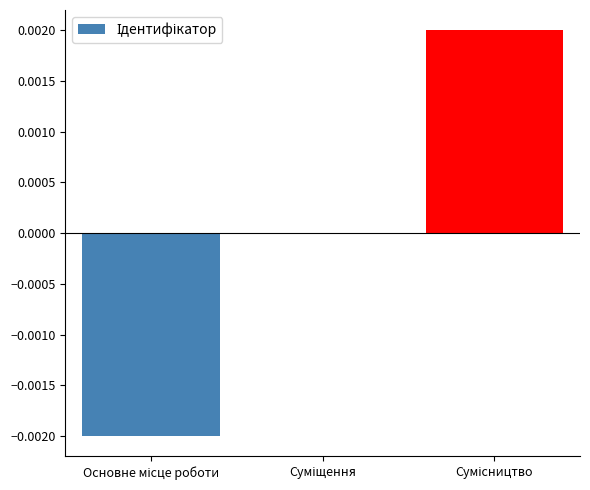

Count the number of categories in the chart.

3